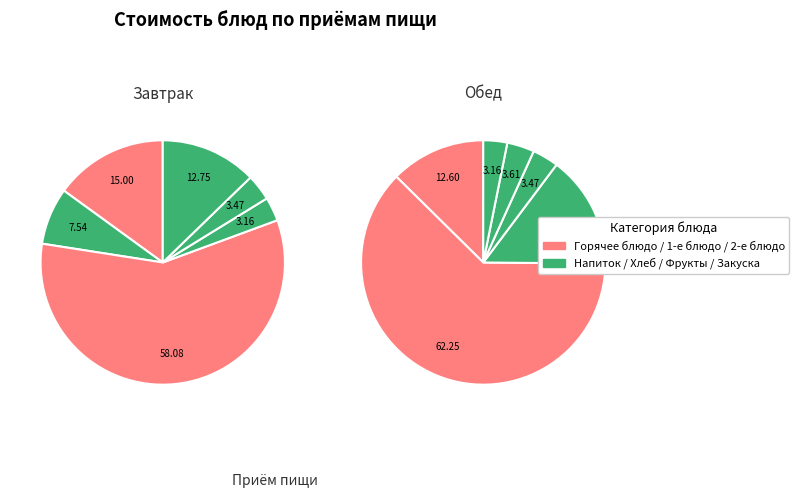

Is it true that Хлеб пшеничный is 12% of the pie?

False